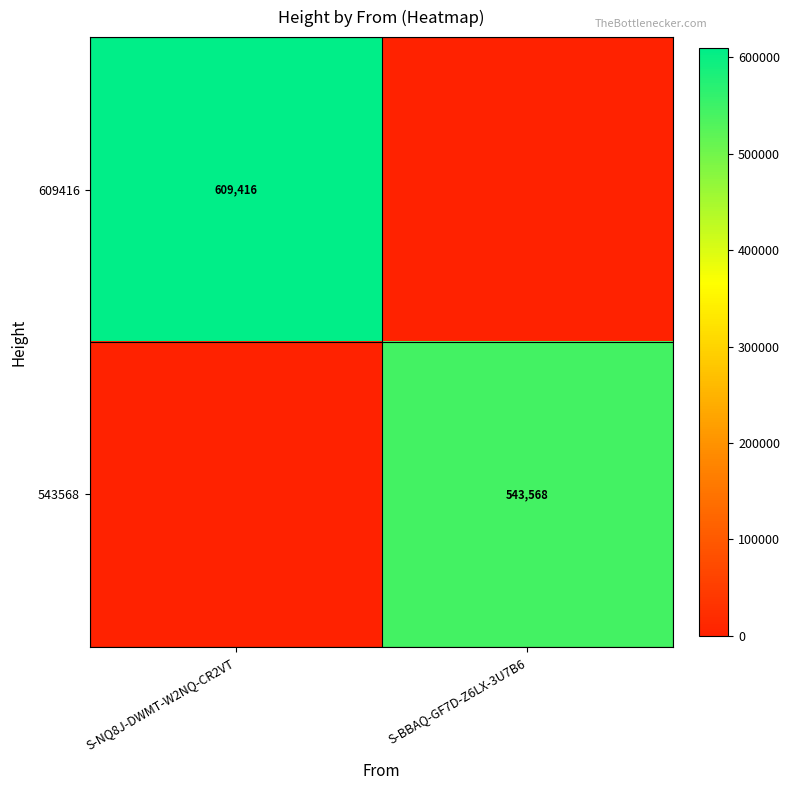

How many categories are shown in the chart?

2